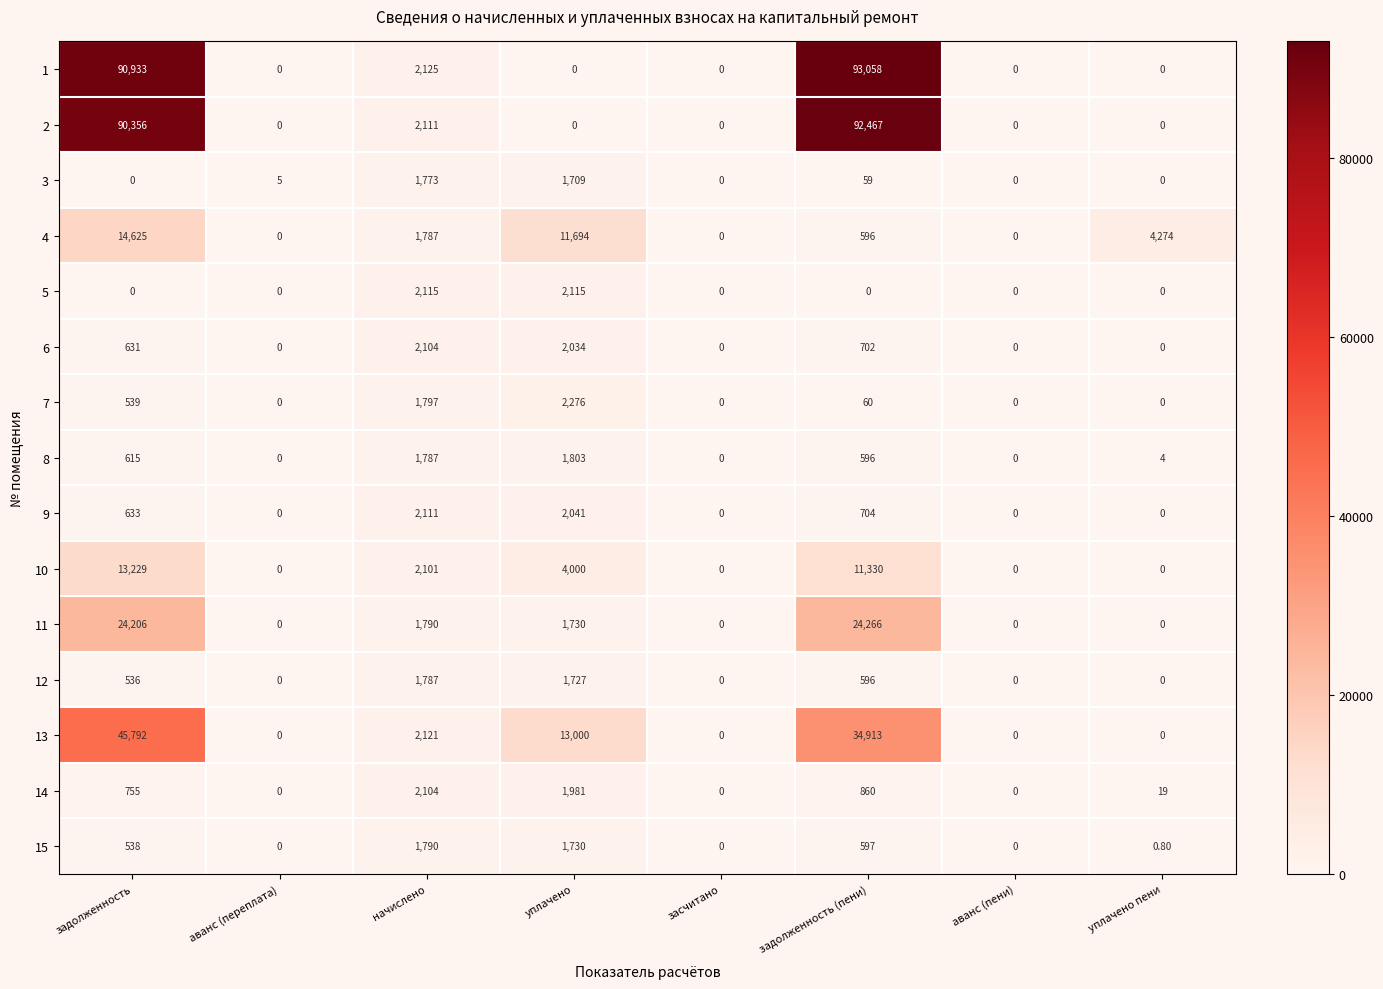

At which category is the sum across all series the highest?

задолженность